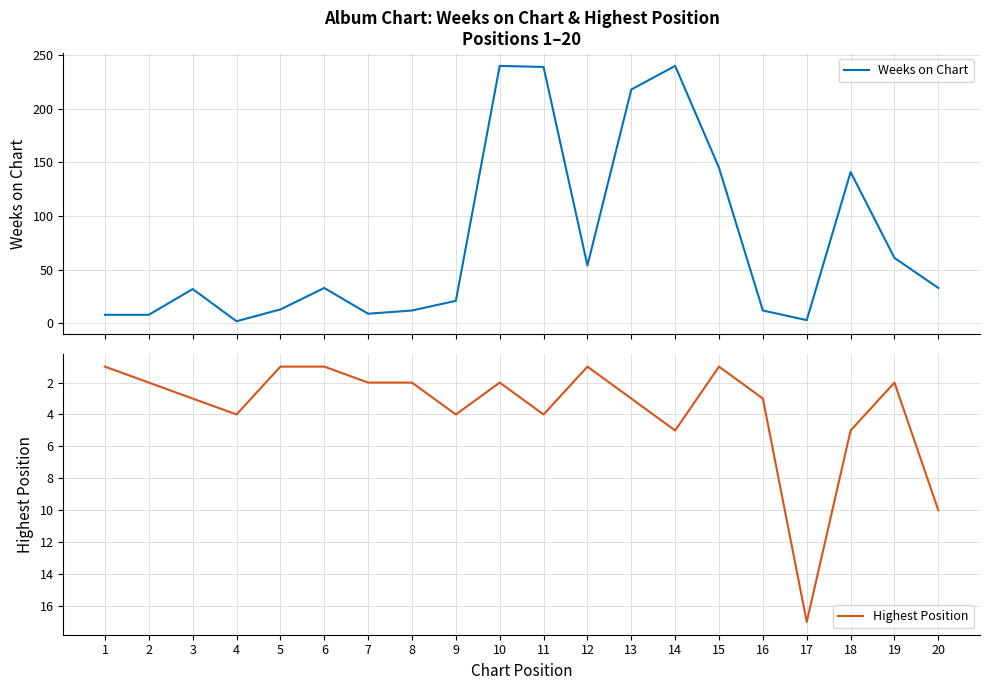

Which series has the largest total across all categories?

Weeks on Chart